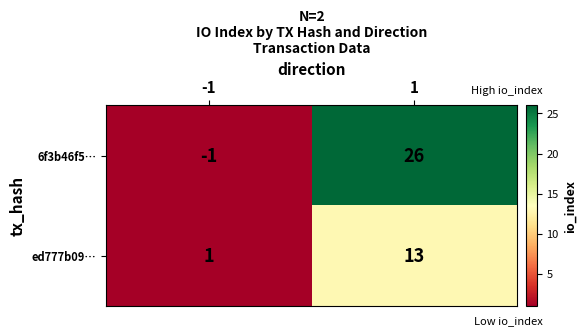

What is the sum of the ed777b09… values at -1 and 1?

14